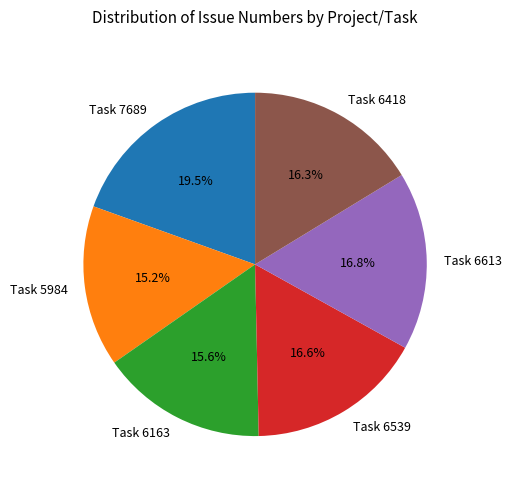

What is the total percentage of Task 5984 and Task 6418?

31.5%